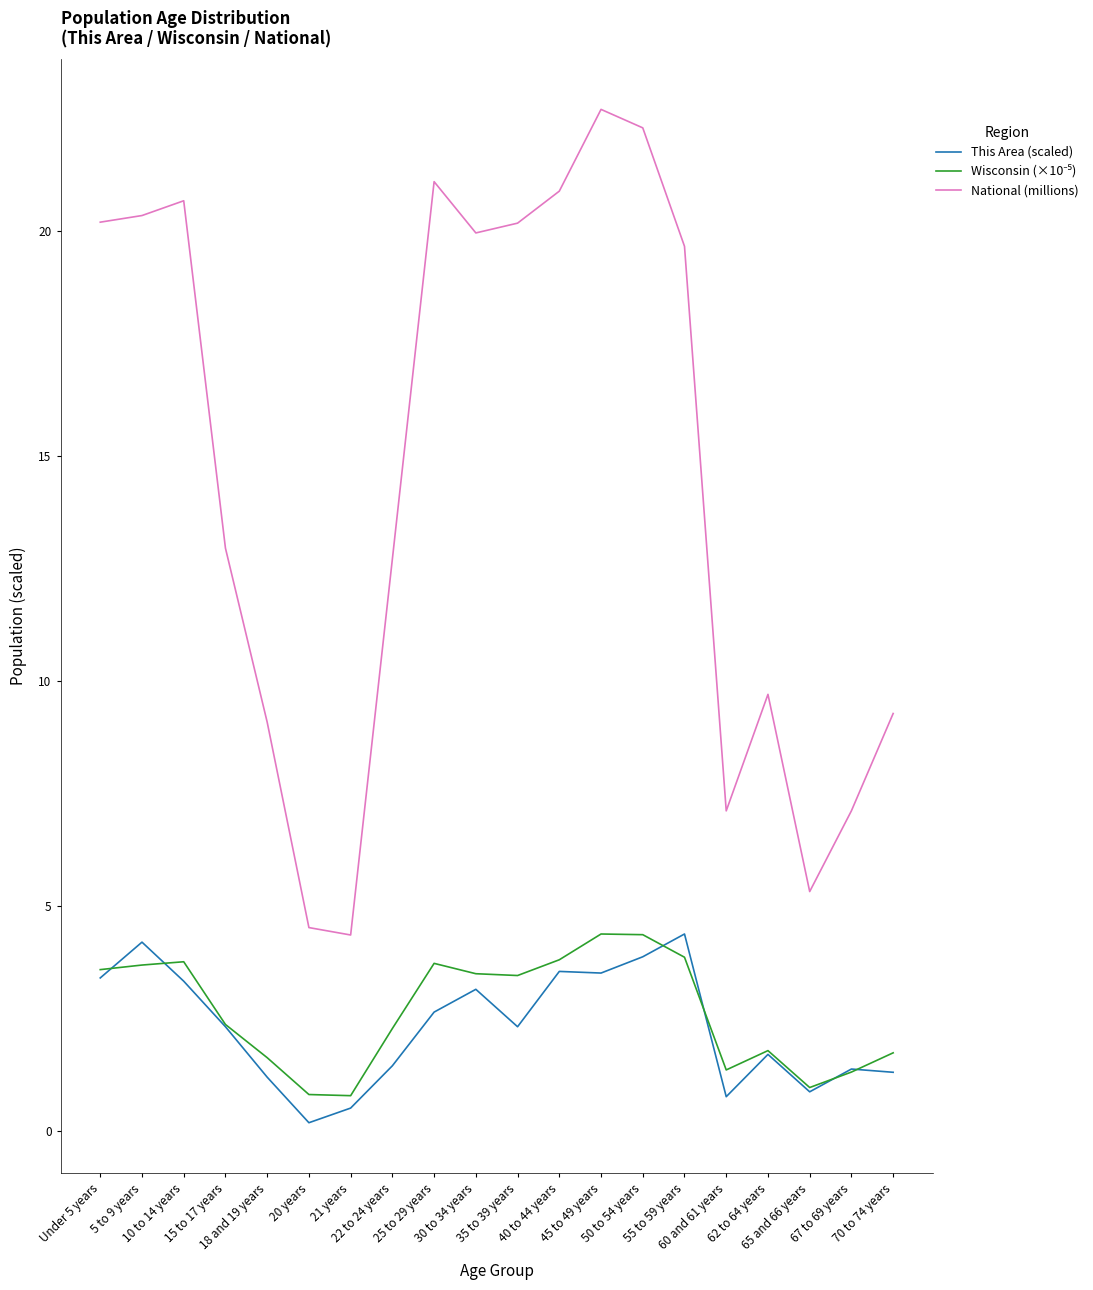

True or false: National (millions) and This Area (scaled) cross at least once.

False